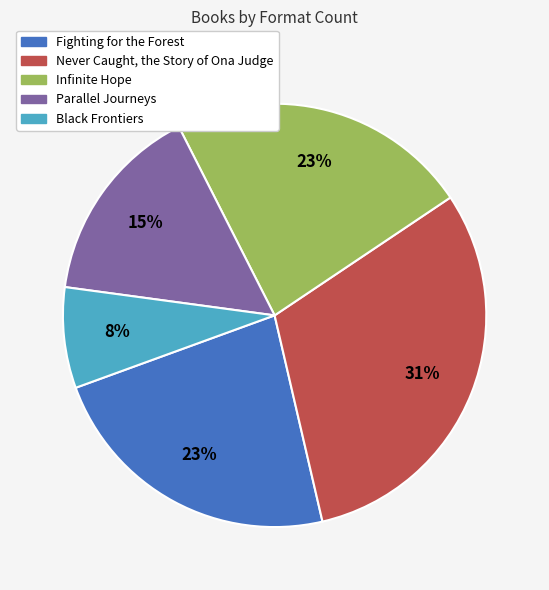

Approximately how many times larger is the value at Never Caught, the Story of Ona Judge compared to Fighting for the Forest?

1.3